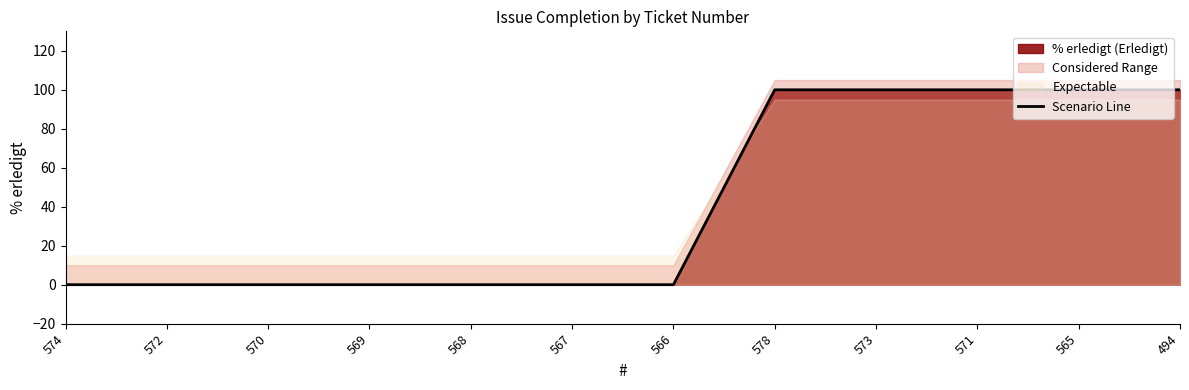

Which label corresponds to the largest value in the chart?

578